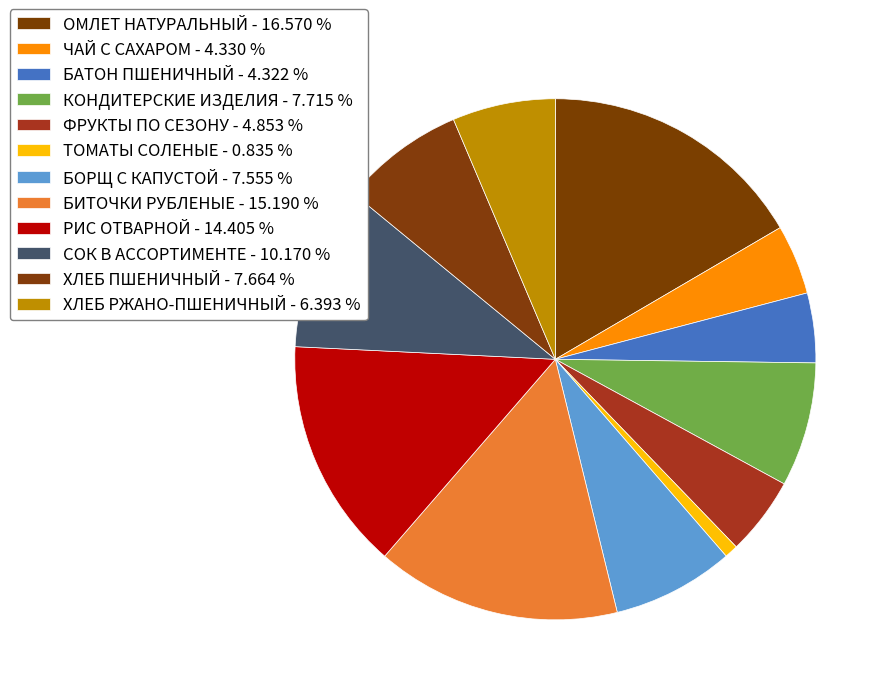

Count the number of slices in the pie.

12